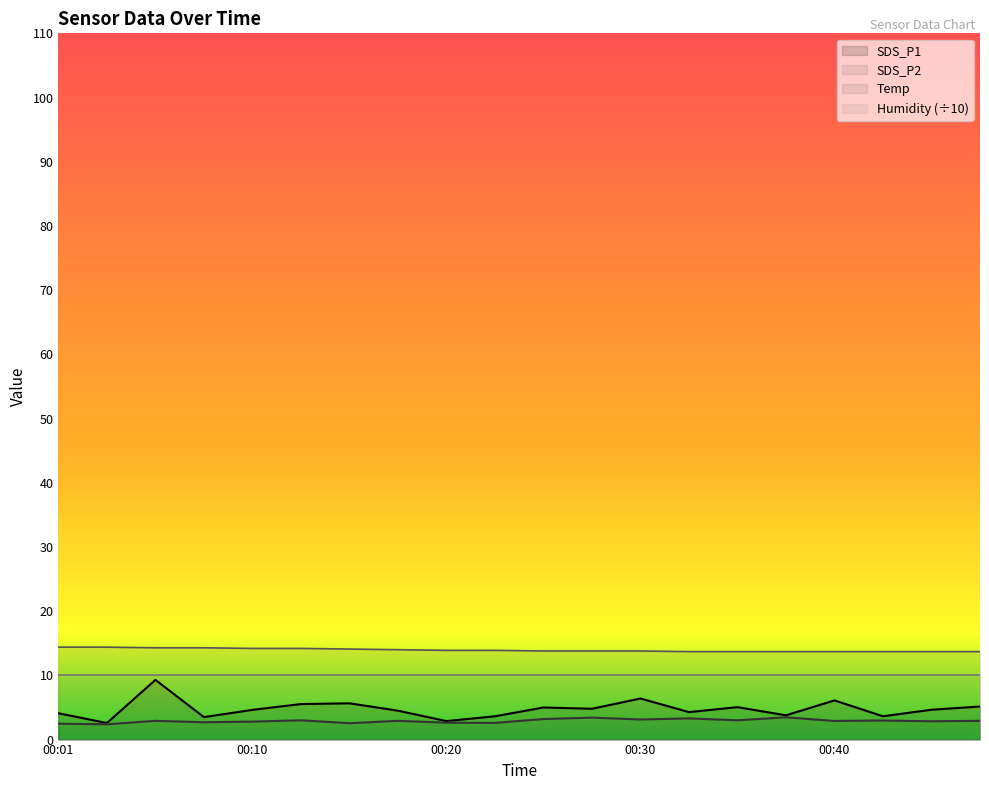

The value of SDS_P1 at 00:05 is 5.4. True or false?

False